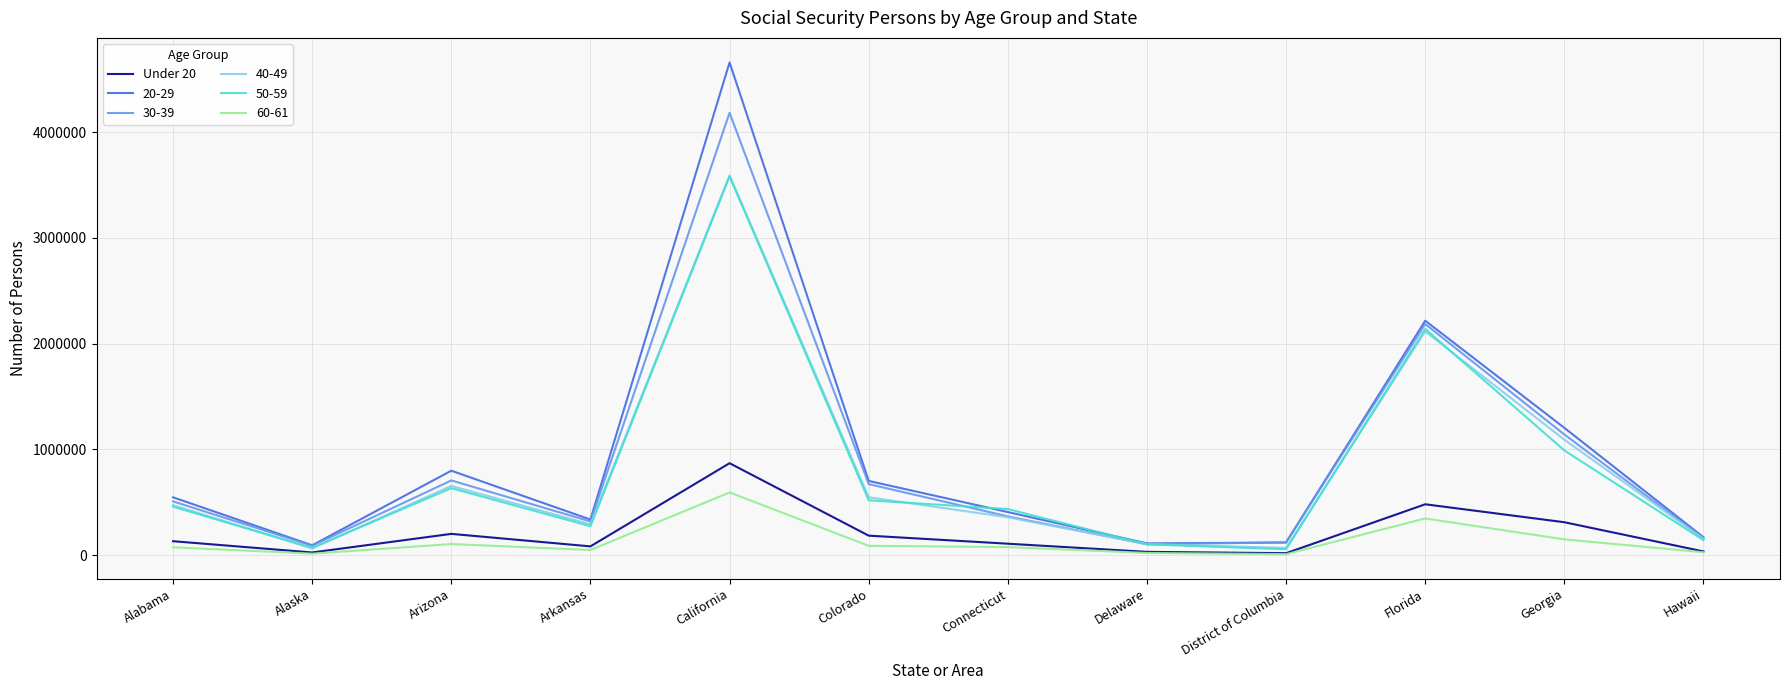

Which category has the highest value in the Under 20 series?

California